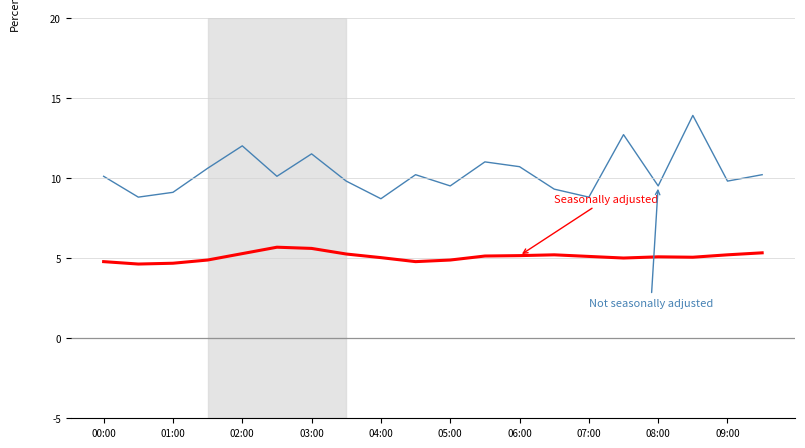

What is the maximum value shown in the chart?

13.9